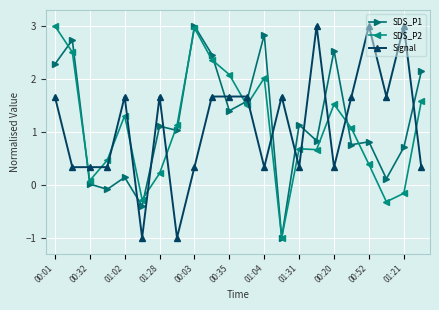

How many values in the SDS_P1 series are below 1?

10